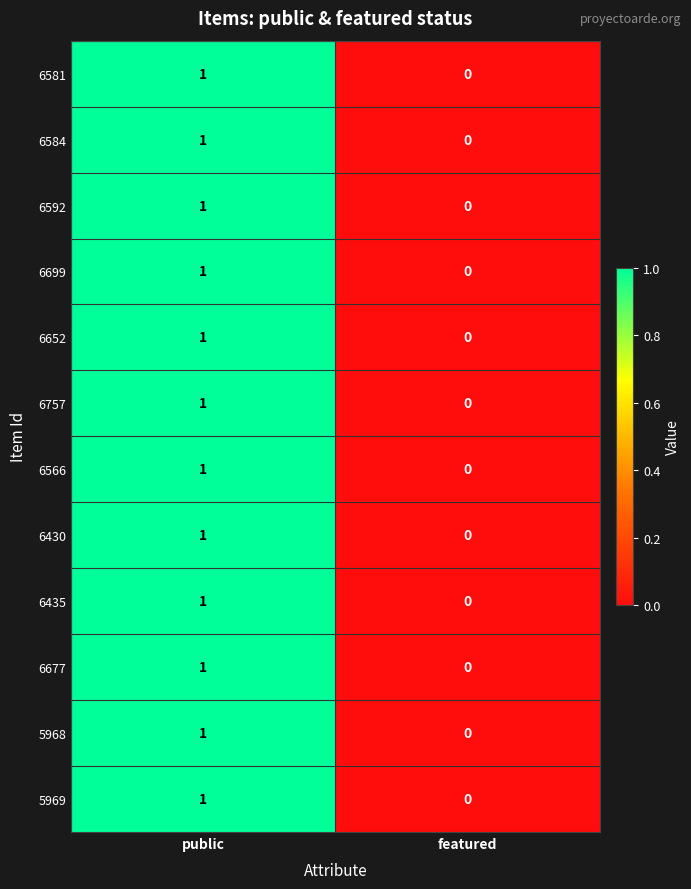

What is the greatest value displayed?

1